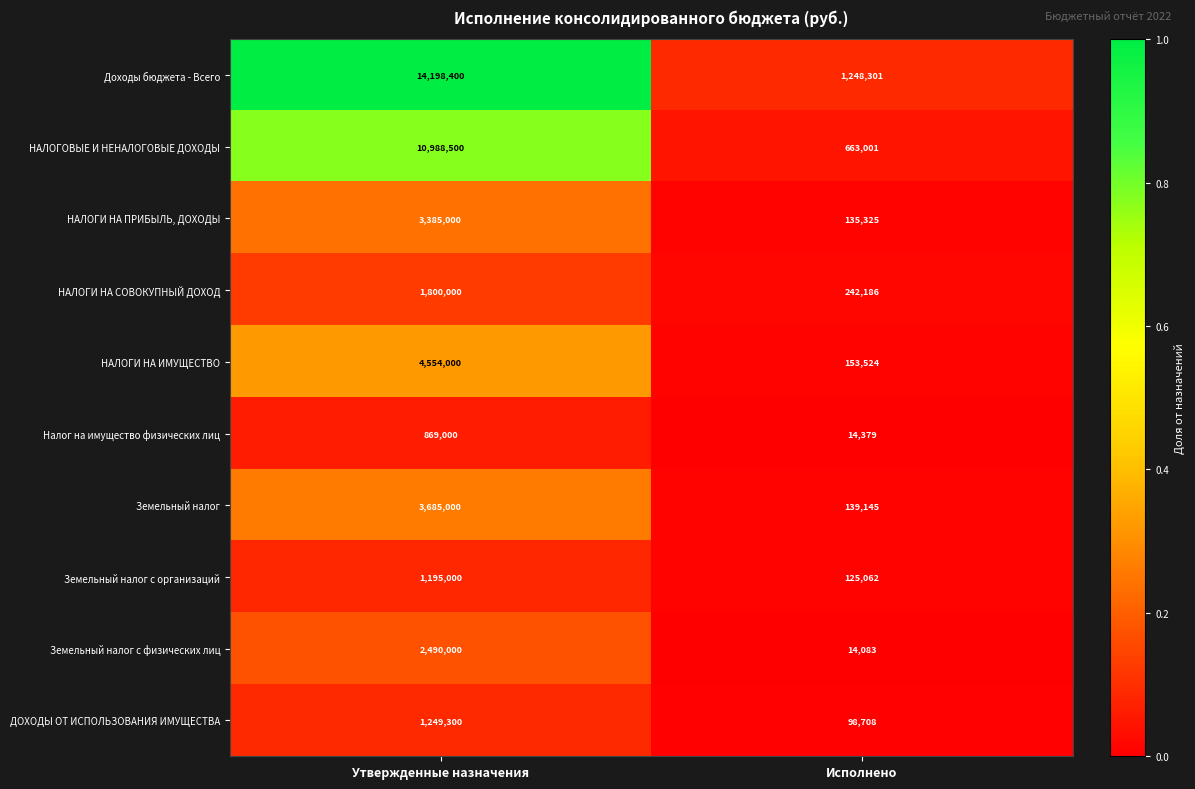

What is the difference between the НАЛОГИ НА ПРИБЫЛЬ, ДОХОДЫ values at Утвержденные назначения and Исполнено?

3249675